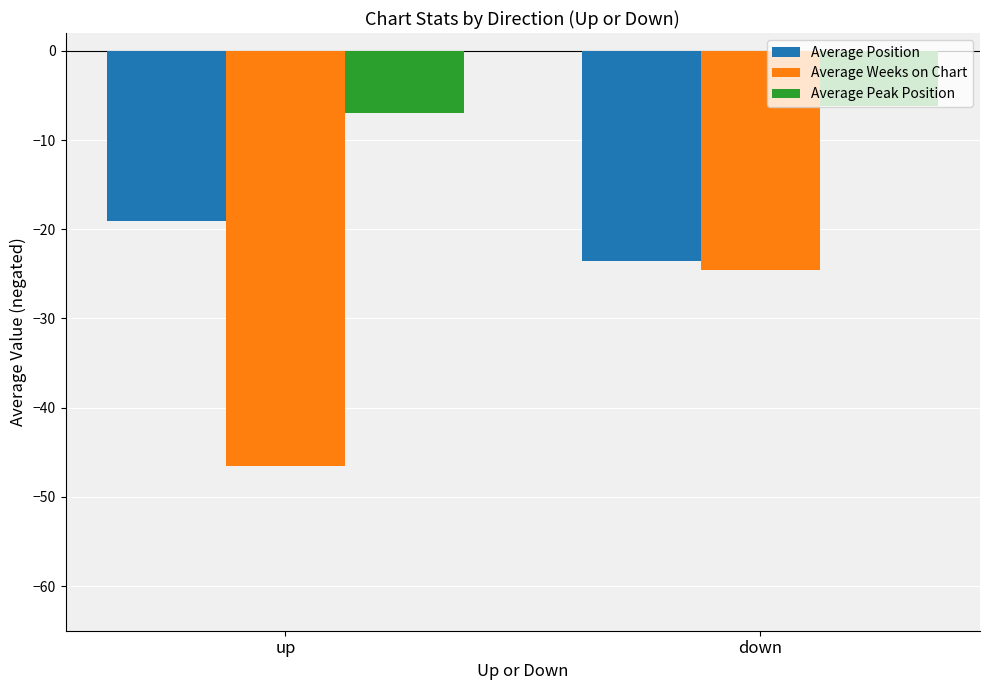

The Average Position series shows -7.6 at up. True or false?

False